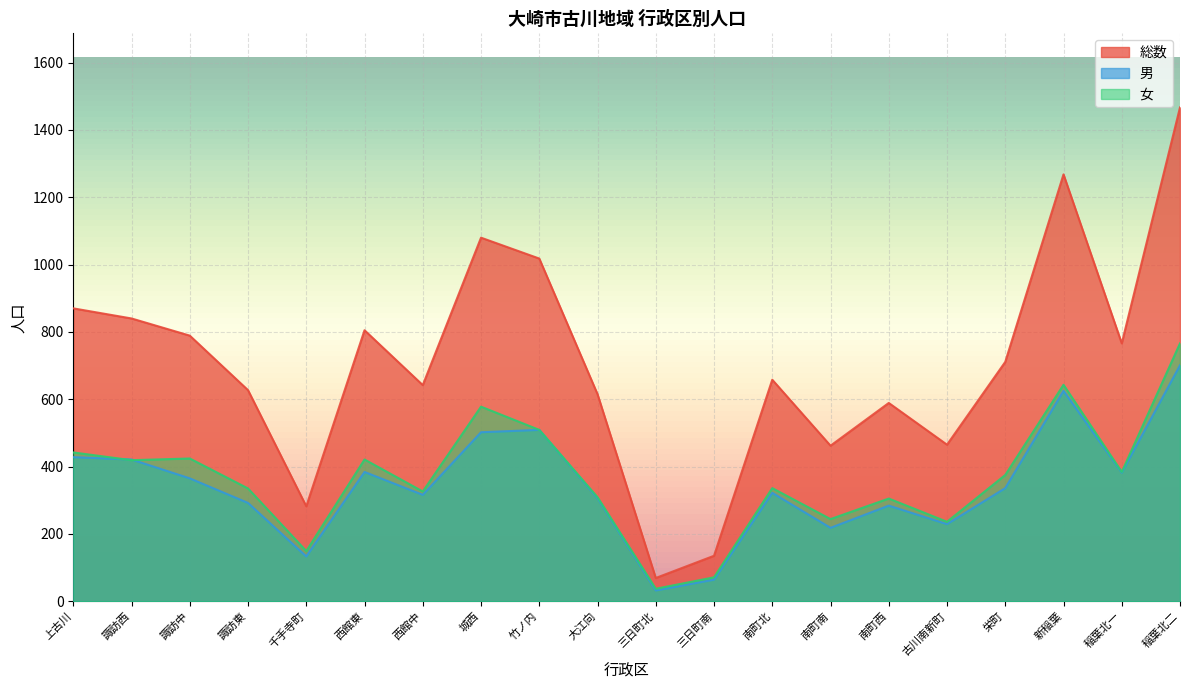

Where is the first local minimum for 女?

諏訪西